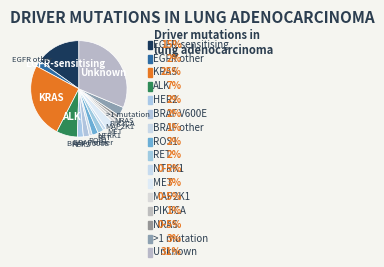

How many segments does this pie chart have?

16